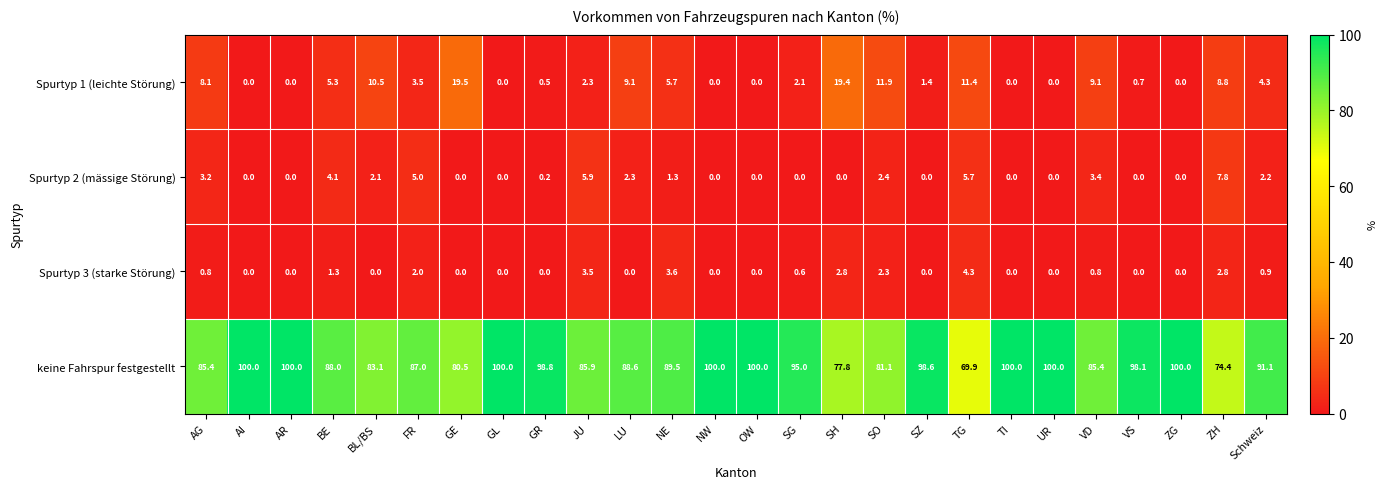

What is the difference between the keine Fahrspur festgestellt values at SZ and SG?

3.6